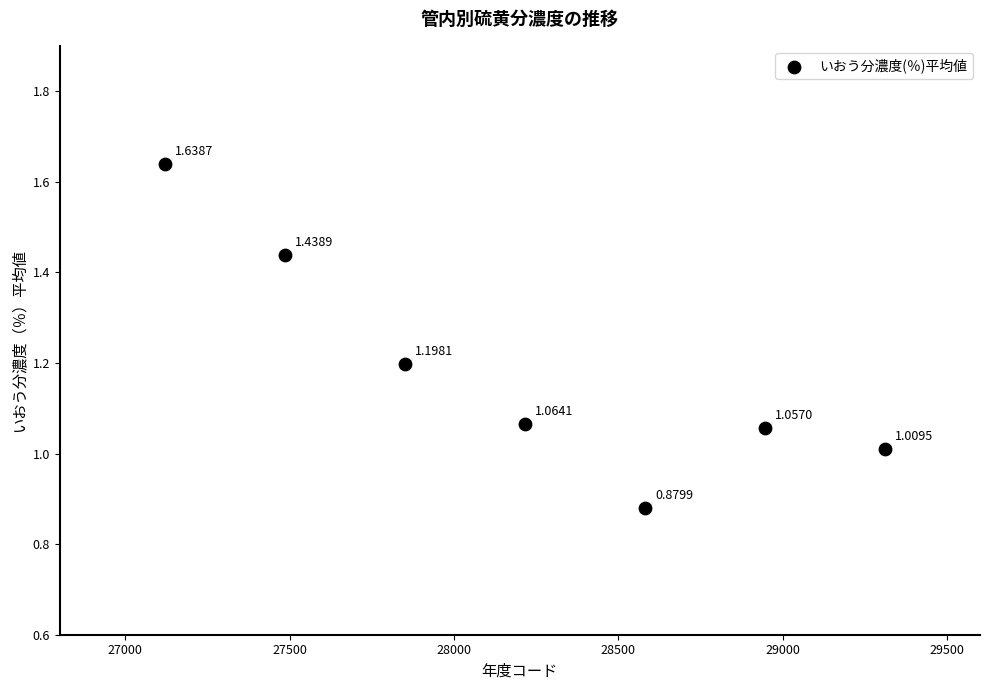

What is the average Y value?

1.2